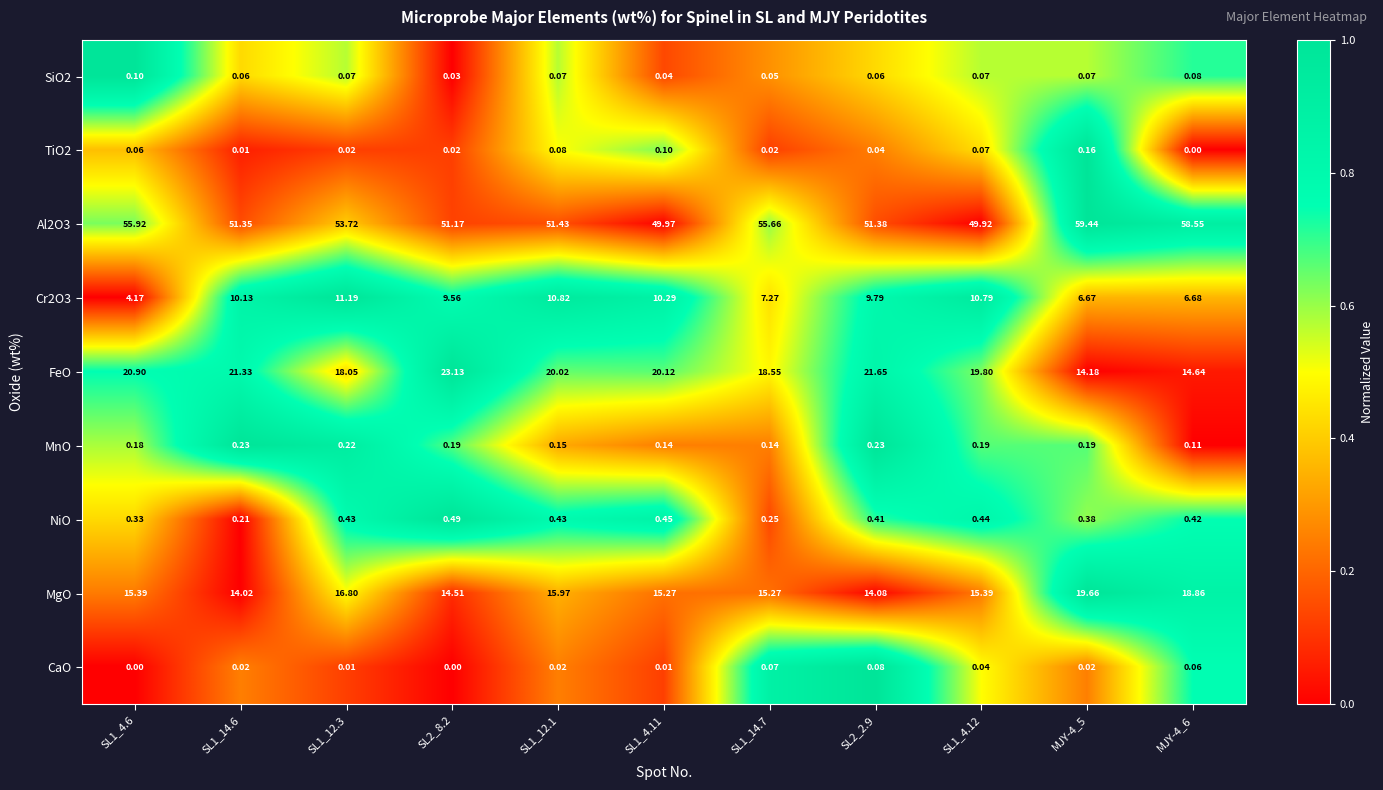

List the series in order of their peak value, lowest first.

CaO, SiO2, TiO2, MnO, NiO, Cr2O3, MgO, FeO, Al2O3